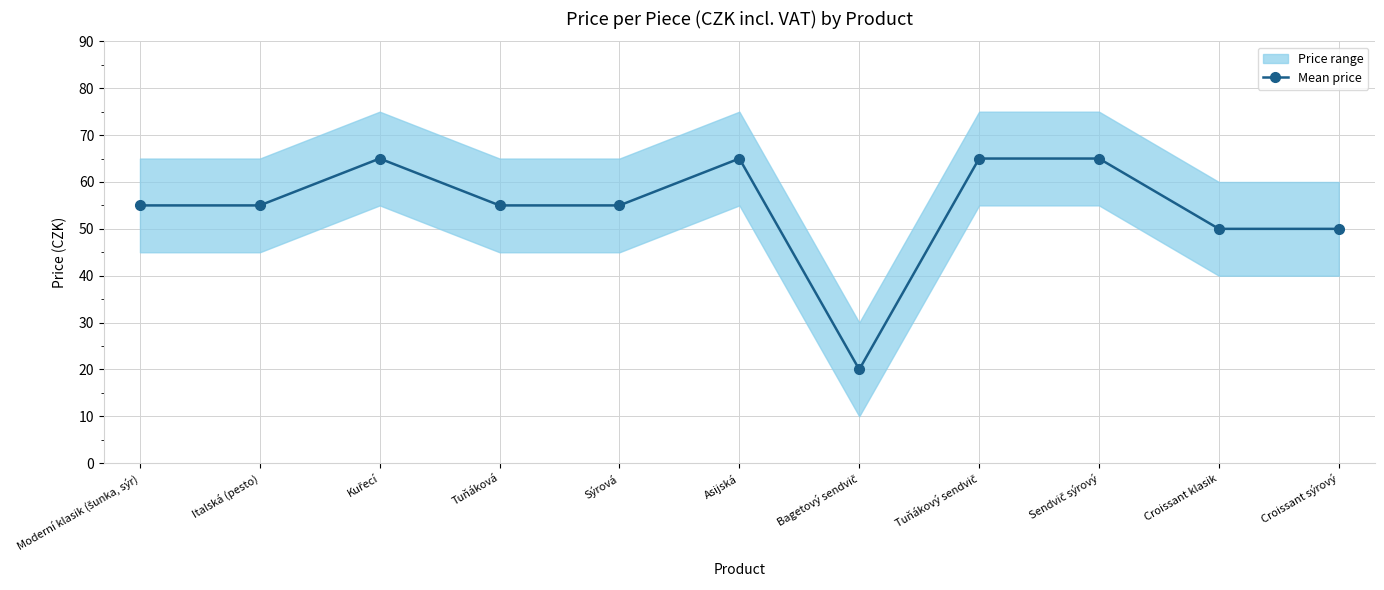

At which category does the data reach its first local peak?

Kuřecí